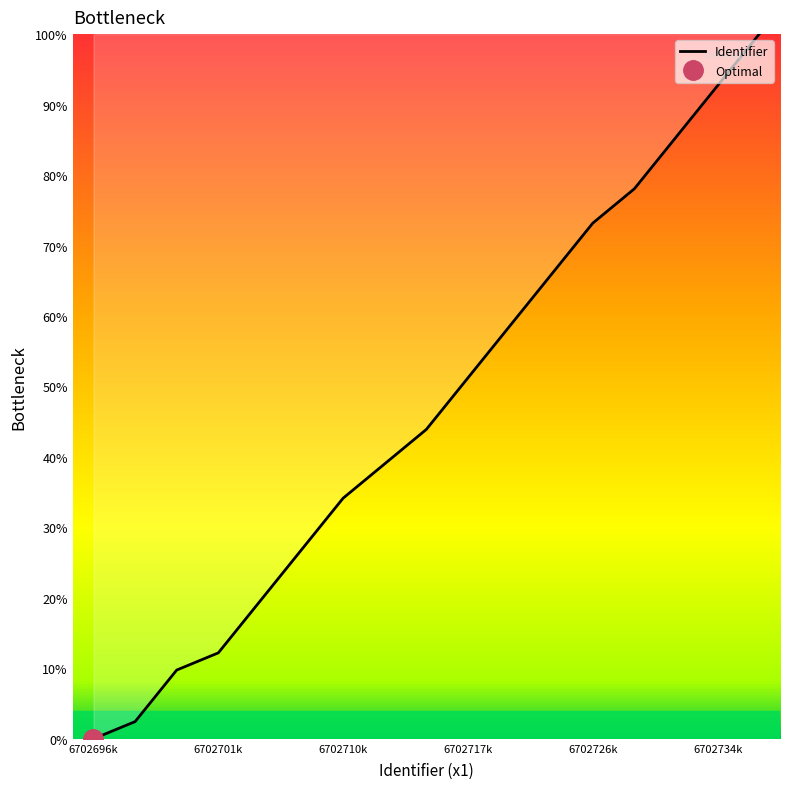

Where is Identifier nearest to the value 50?

6702717k